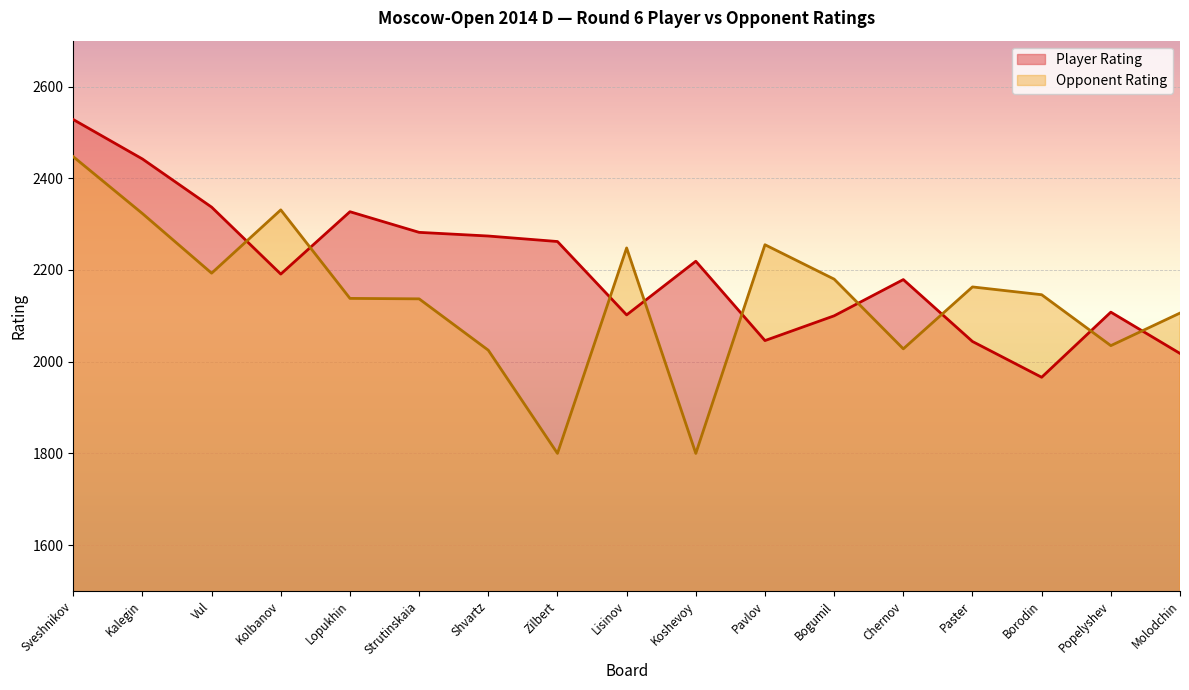

Does the chart display data point markers on the line(s)?

No